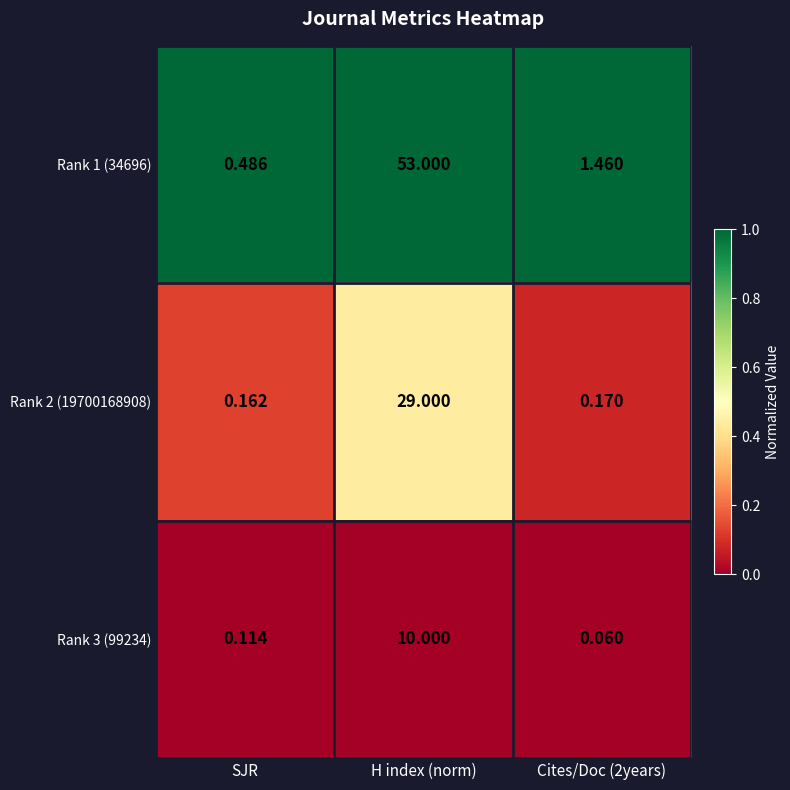

Is the value of Rank 3 (99234) at Cites/Doc (2years) greater than the value of Rank 1 (34696) at SJR?

No